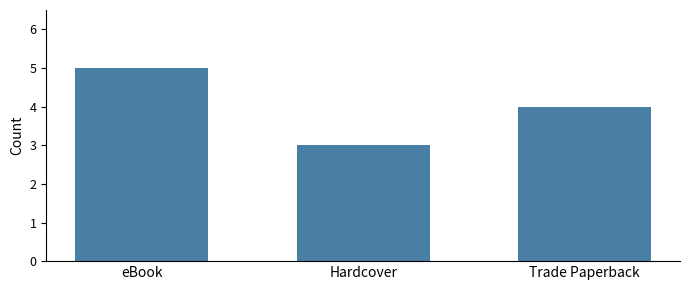

What is the sum of the values at Hardcover and Trade Paperback?

7